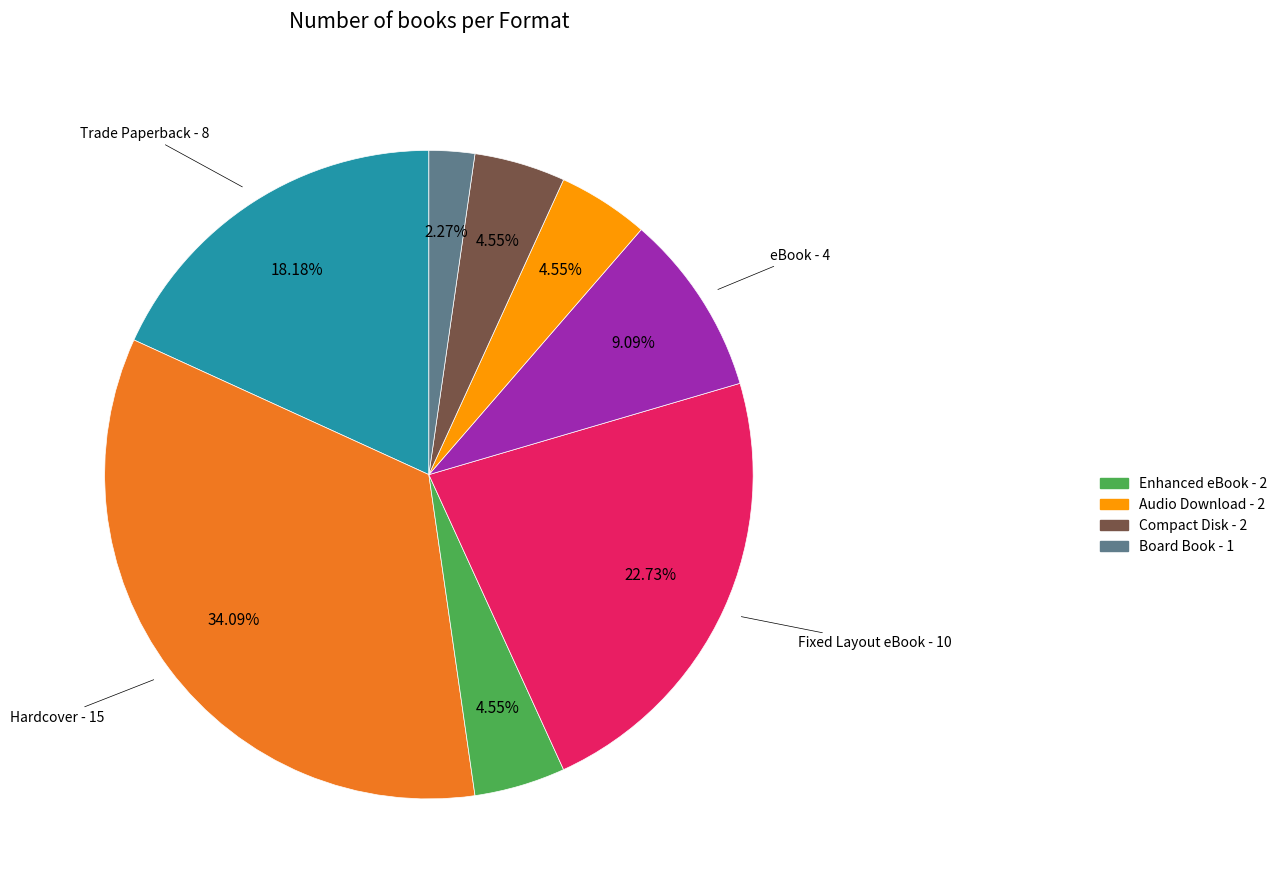

Is there a majority slice in this chart?

No